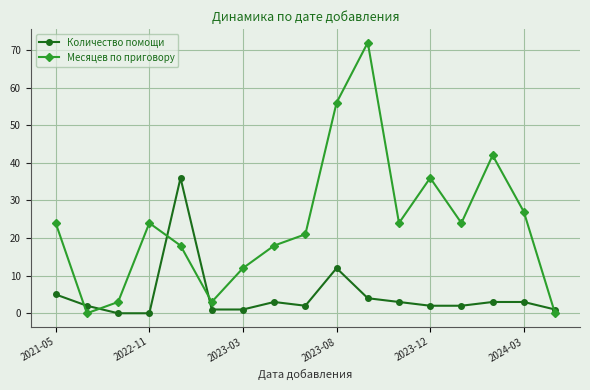

True or false: Количество помощи has more than 1 points higher than both neighbors.

True